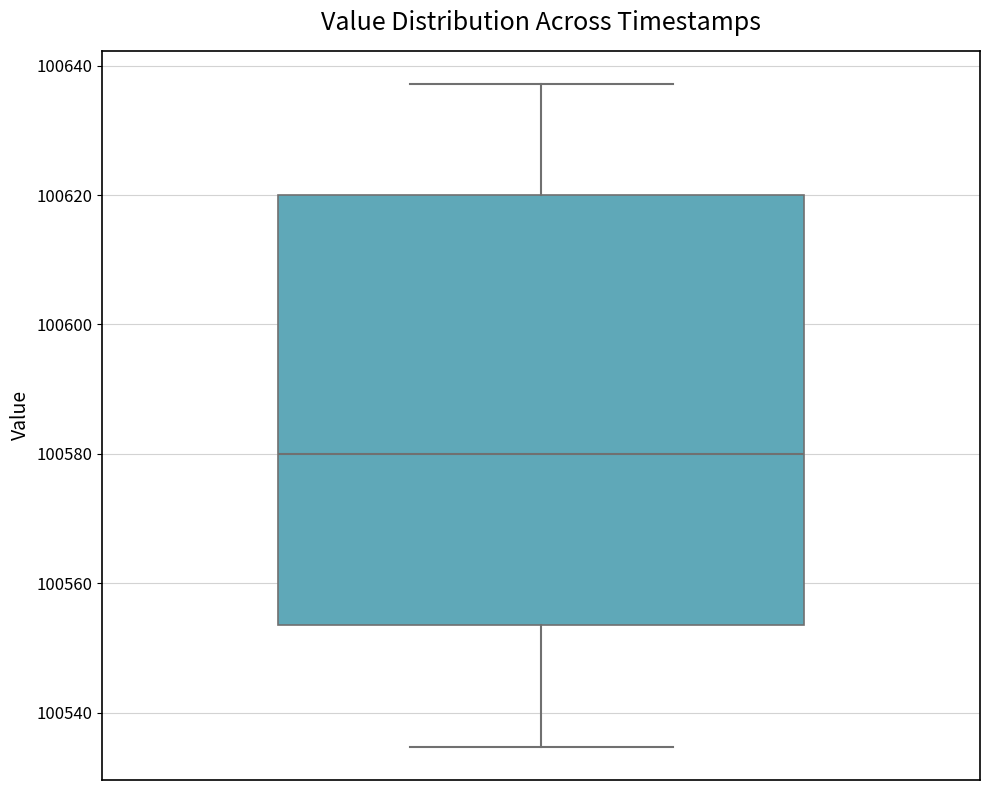

Read this box plot against the y-axis: the position of the median line, the range covered by the box, and the ends of both whiskers. The values are not printed on the chart, so give them approximately, as read against the axis.

median 100580, box 100554 to 100620, whiskers 100534 to 100638